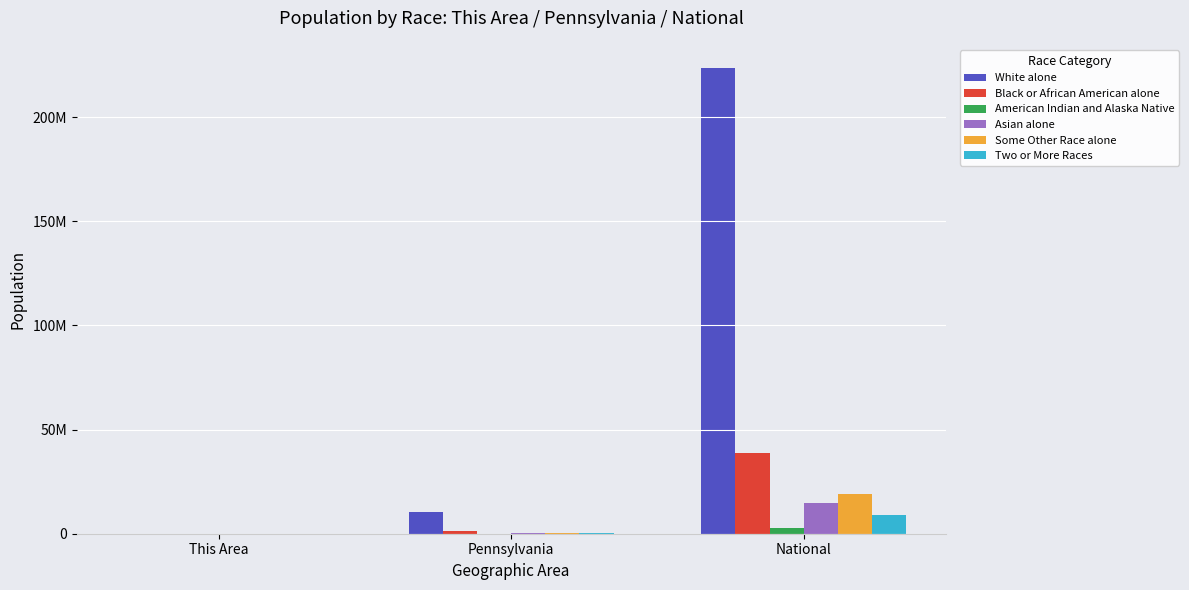

At which label does American Indian and Alaska Native first exceed 26843?

National